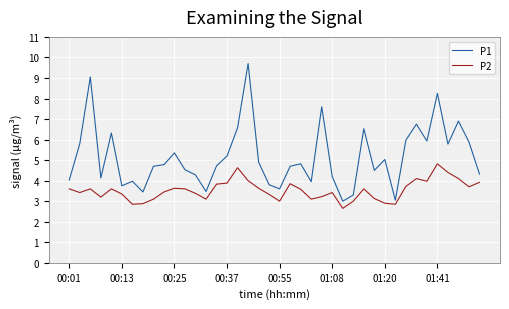

In P1, how many points are lower than both neighbors (excluding endpoints)?

11